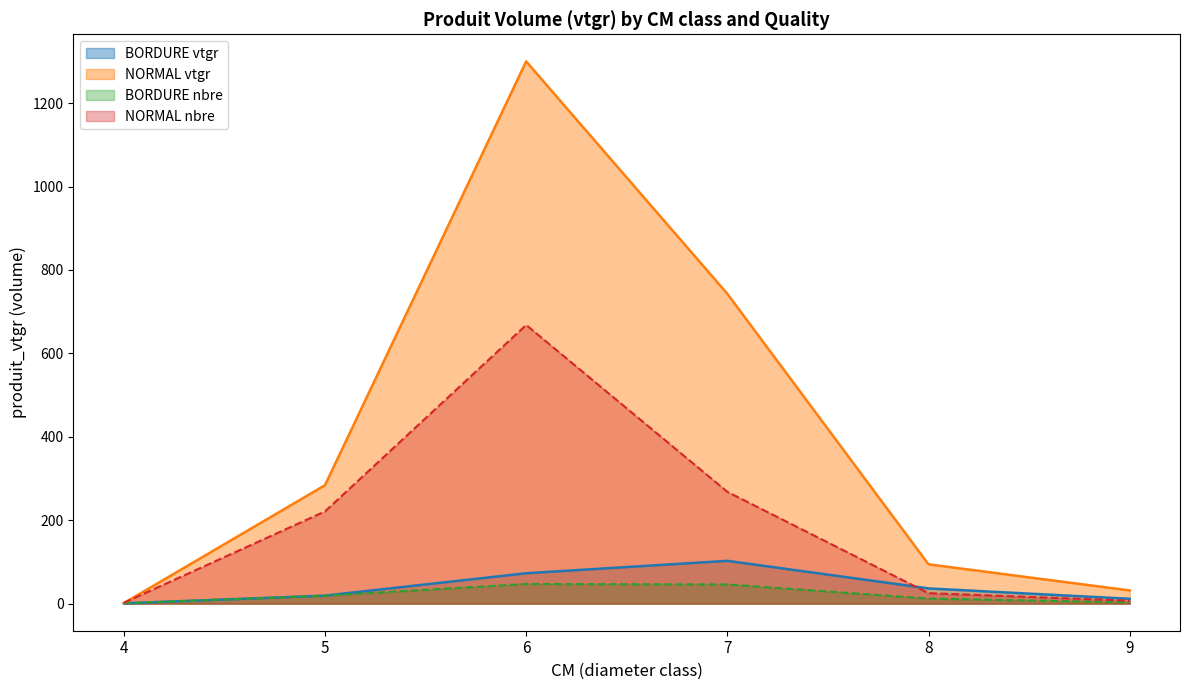

Which series has the largest total across all categories?

NORMAL vtgr